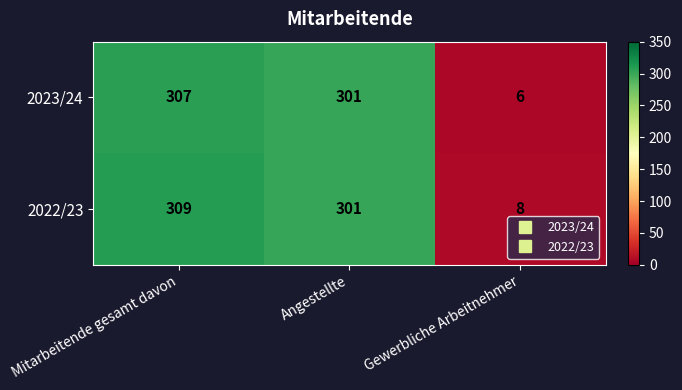

How many distinct data groups are displayed?

2